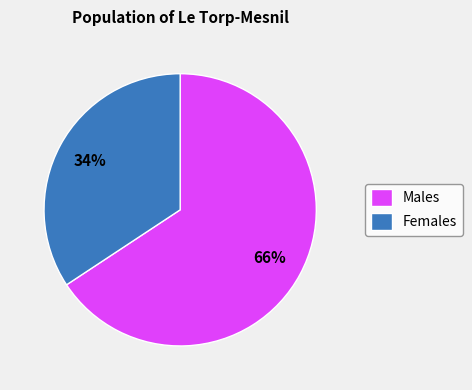

What is the smallest slice in the pie chart?

Females